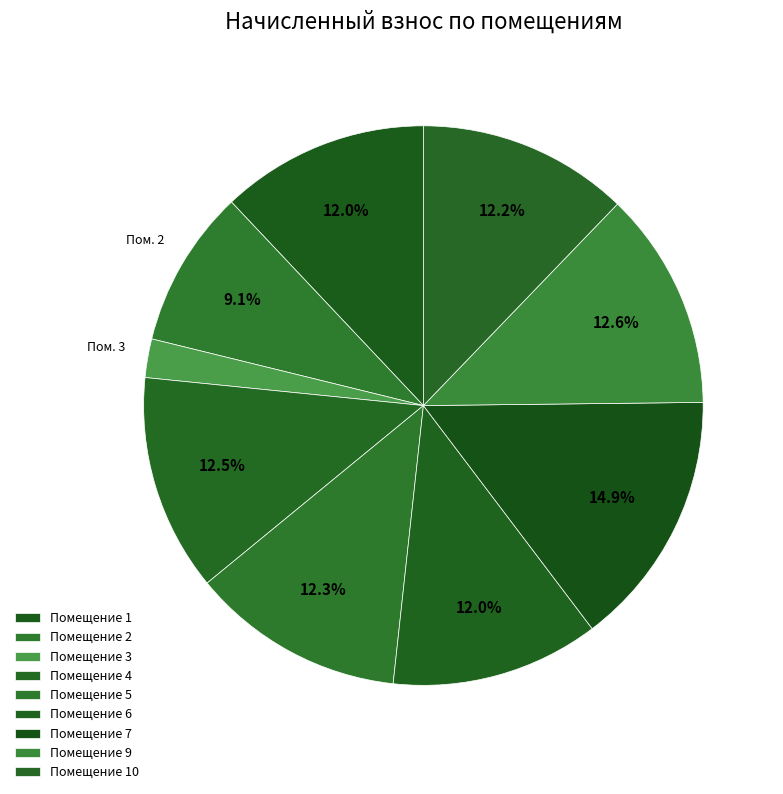

Count the number of slices in the pie.

9